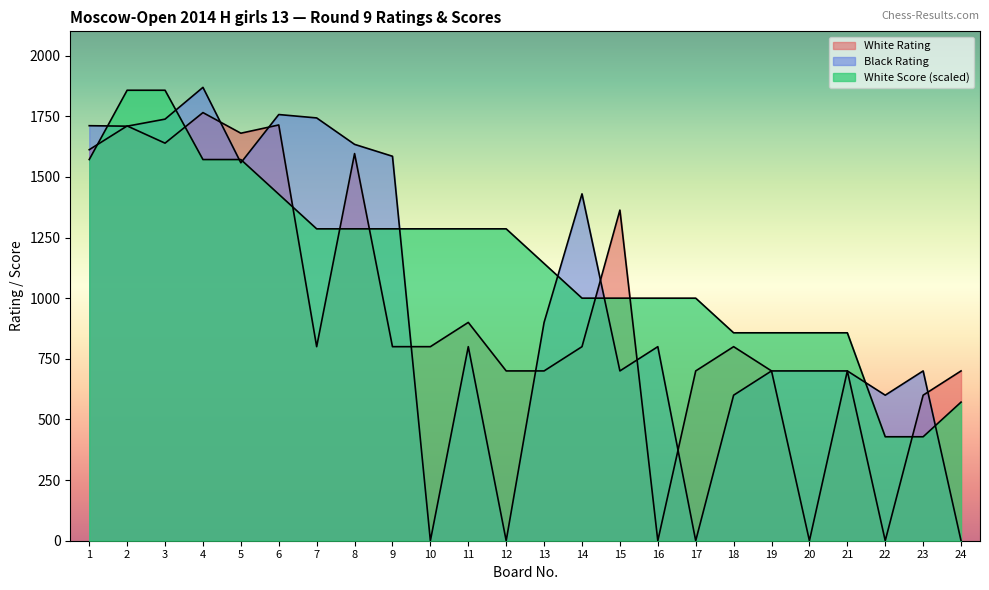

At which category is the sum across all series the highest?

2